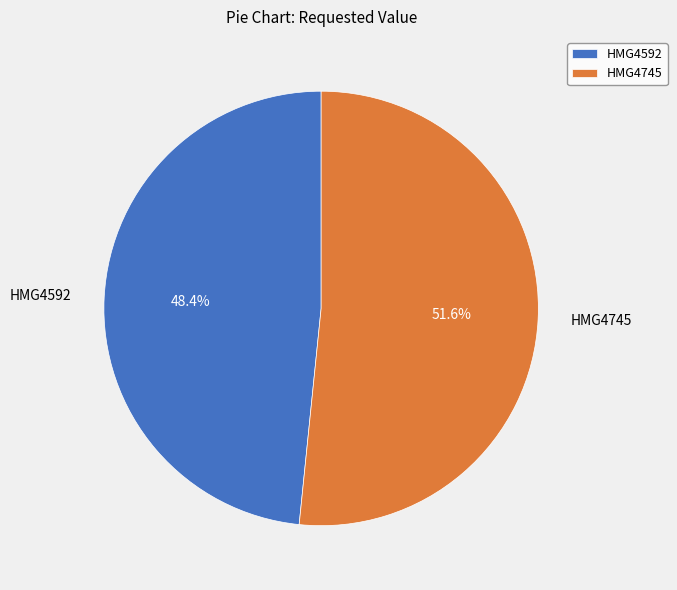

How many slices are in this pie chart?

2